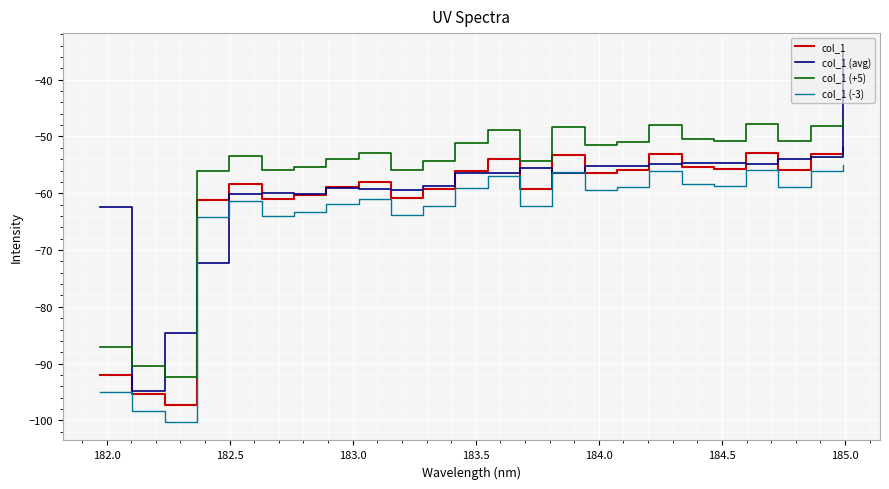

Rank the series by their maximum value, from highest to lowest.

col_1 (avg), col_1 (+5), col_1, col_1 (-3)